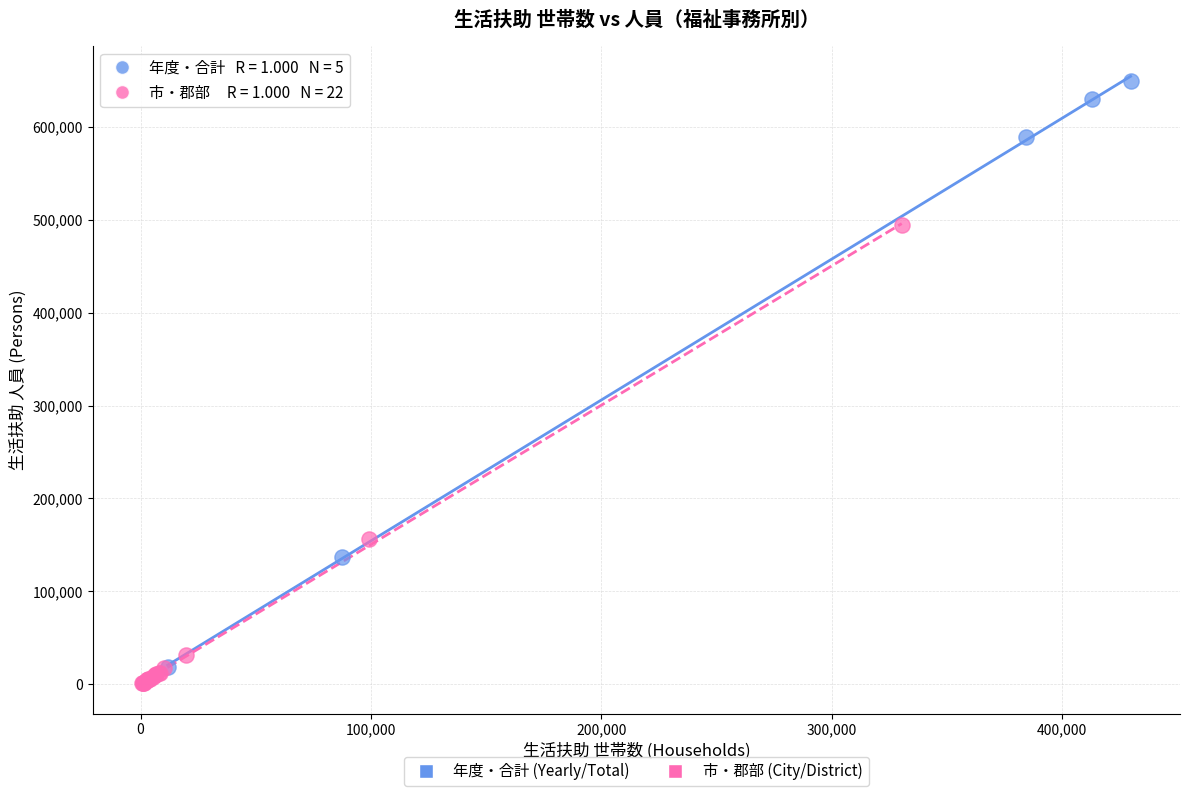

Which series has the widest spread of Y values?

年度・合計 (Yearly/Total)